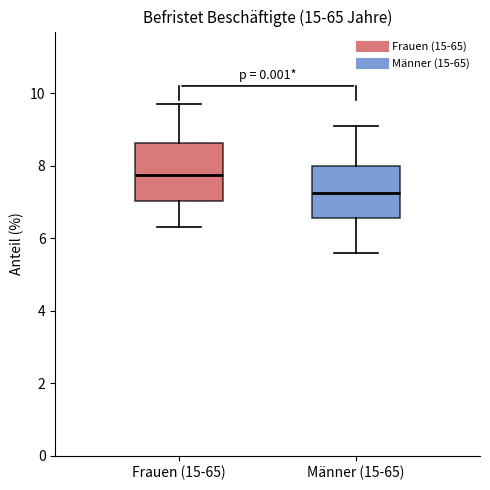

Where does the median line of the box for Männer (15-65) sit on the y-axis? The values are not printed on the chart, so give them approximately, as read against the axis.

7.2